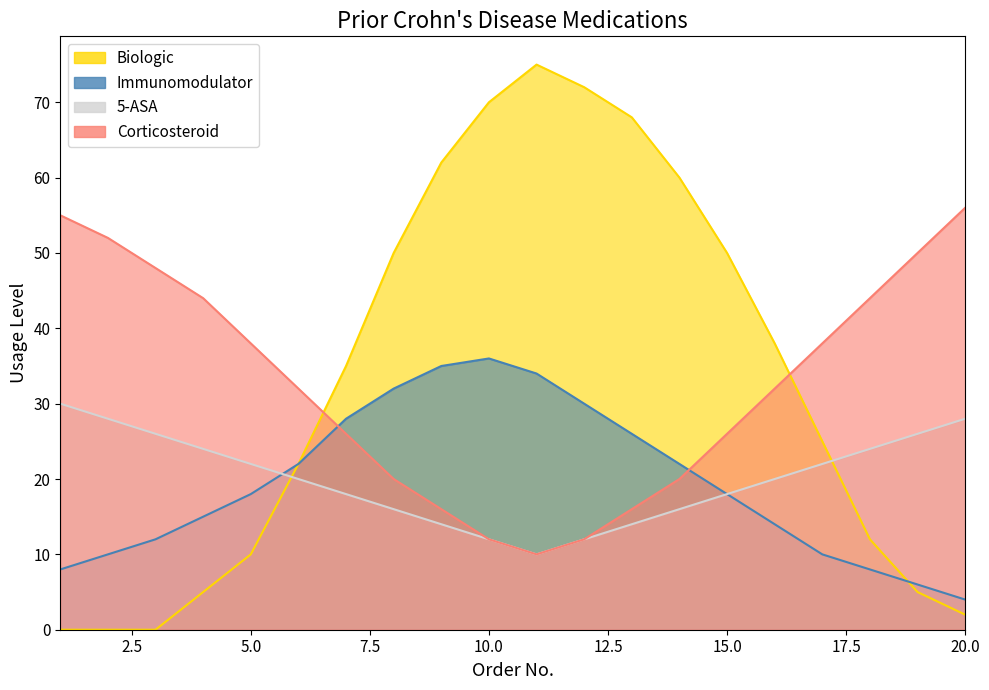

What is the sum of all 5-ASA values?

400